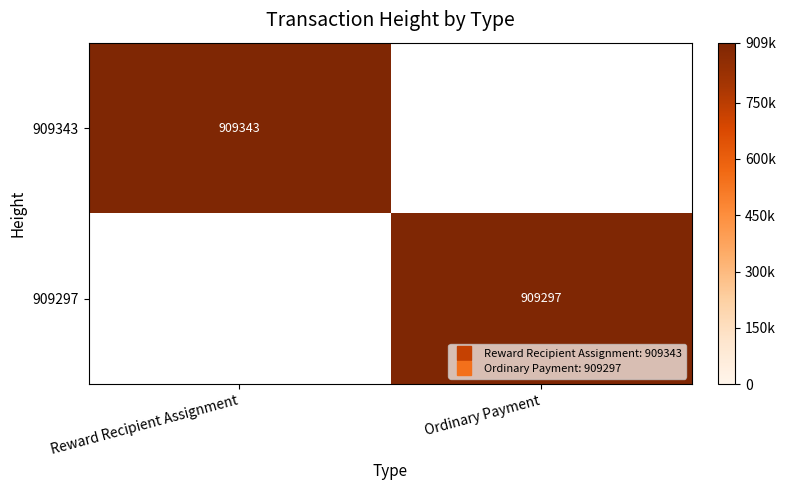

Which label corresponds to the smallest value in the chart?

Ordinary Payment